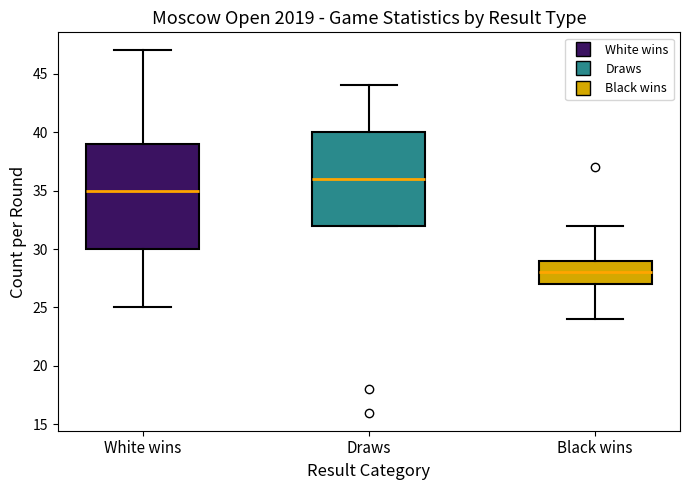

Reading left to right, read every box against the y-axis: the position of its median line, the range the box covers, and the ends of its whiskers. The values are not printed on the chart, so give them approximately, as read against the axis.

White wins: median 35, box 30 to 39, whiskers 25 to 47
Draws: median 36, box 32 to 40, whiskers 32 to 44
Black wins: median 28, box 27 to 29, whiskers 24 to 32